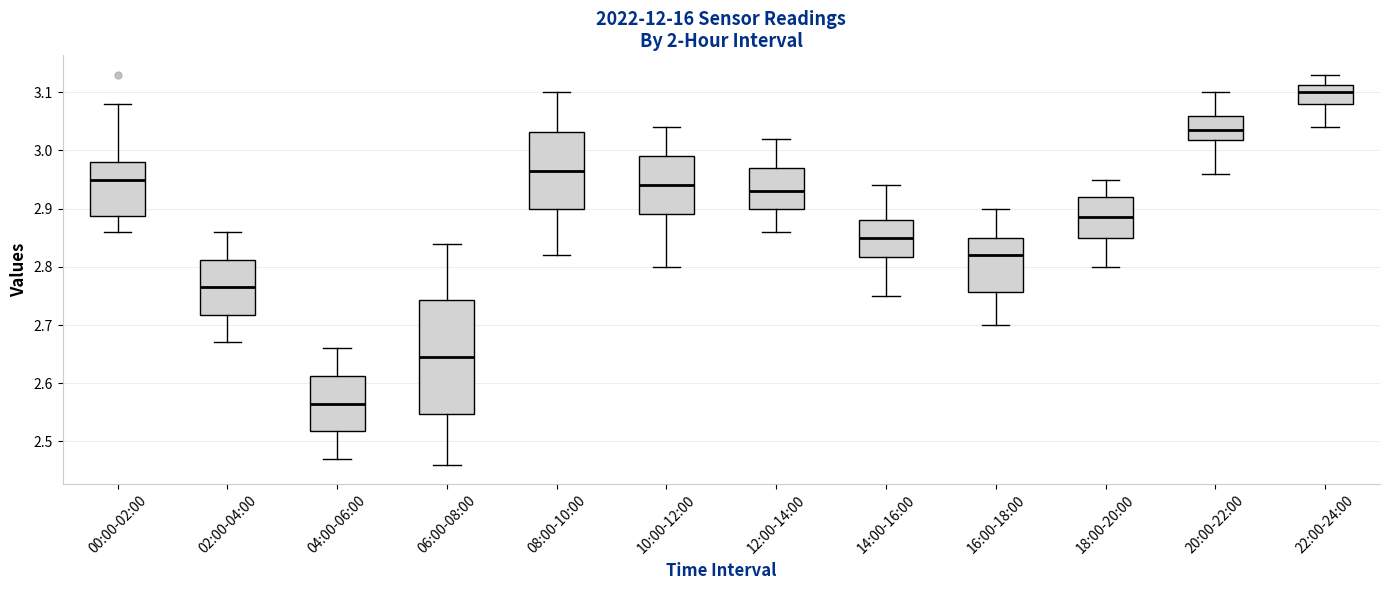

Reading left to right, transcribe this box plot: for each box, give where its median line is, the range the box spans, and where its two whiskers end, as read against the y-axis. The values are not printed on the chart, so give them approximately, as read against the axis.

00:00-02:00: median 2.95, box 2.89 to 2.98, whiskers 2.86 to 3.08
02:00-04:00: median 2.77, box 2.72 to 2.81, whiskers 2.67 to 2.86
04:00-06:00: median 2.57, box 2.52 to 2.61, whiskers 2.47 to 2.66
06:00-08:00: median 2.65, box 2.55 to 2.74, whiskers 2.46 to 2.84
08:00-10:00: median 2.97, box 2.90 to 3.03, whiskers 2.82 to 3.10
10:00-12:00: median 2.94, box 2.89 to 2.99, whiskers 2.80 to 3.04
12:00-14:00: median 2.93, box 2.90 to 2.97, whiskers 2.86 to 3.02
14:00-16:00: median 2.85, box 2.82 to 2.88, whiskers 2.75 to 2.94
16:00-18:00: median 2.82, box 2.76 to 2.85, whiskers 2.70 to 2.90
18:00-20:00: median 2.89, box 2.85 to 2.92, whiskers 2.80 to 2.95
20:00-22:00: median 3.04, box 3.02 to 3.06, whiskers 2.96 to 3.10
22:00-24:00: median 3.10, box 3.08 to 3.11, whiskers 3.04 to 3.13